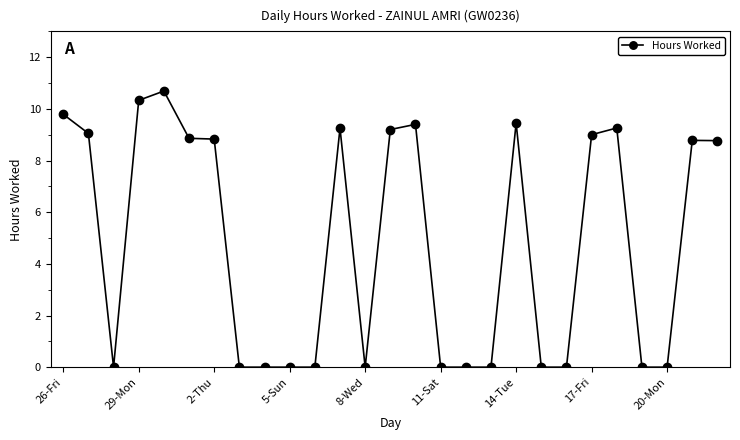

True or false: the data has more than 0 interior local peaks.

True